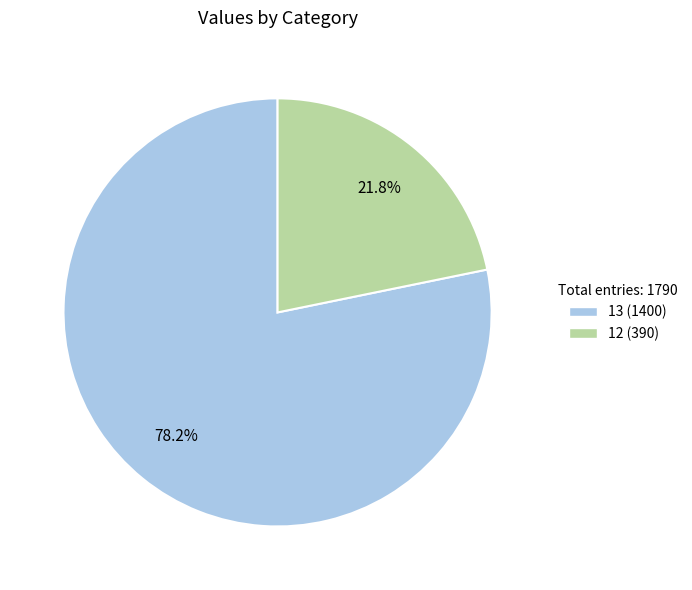

What is the ratio of the value at 13 to the value at 12?

3.6